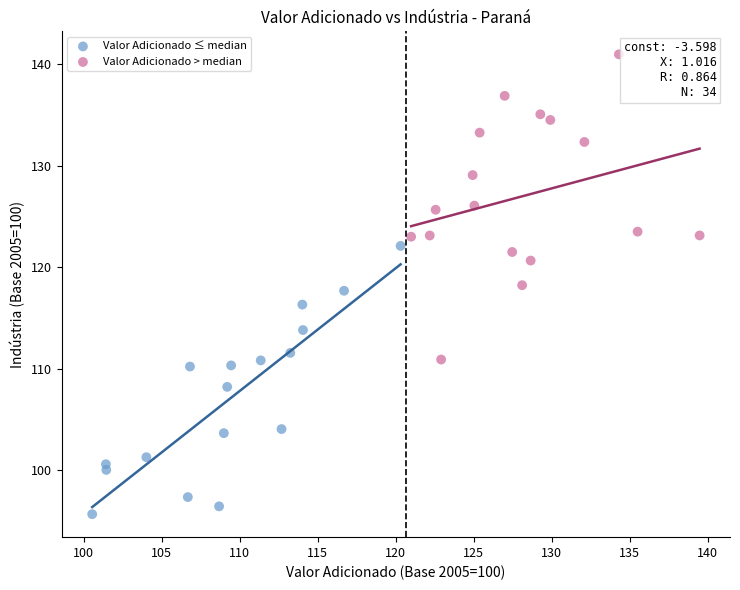

Which series contains the highest Y value?

Valor Adicionado > median